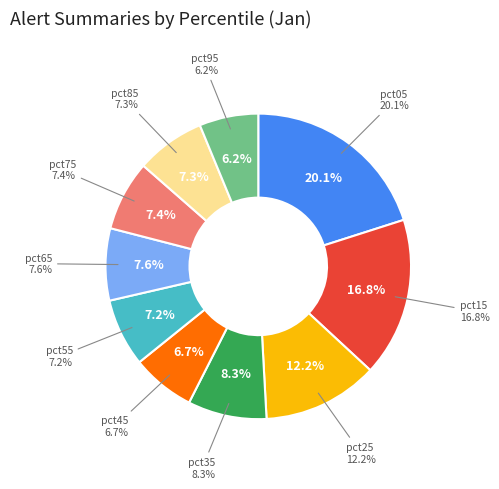

How many slices are in this pie chart?

10